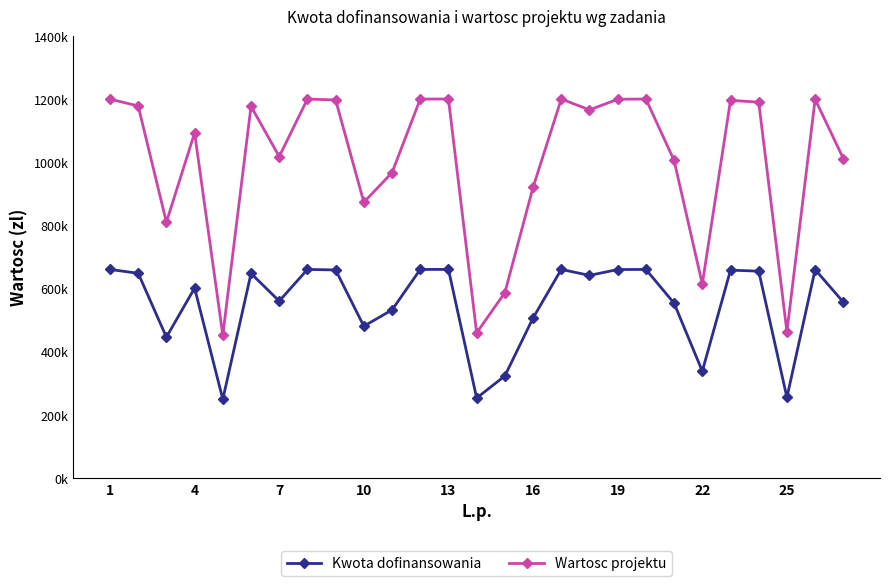

What are all the series names shown in the legend?

Kwota dofinansowania, Wartosc projektu